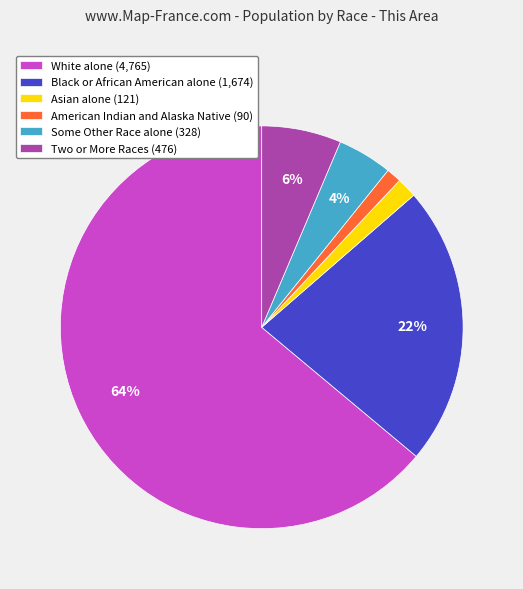

To the nearest percent, what percentage of the pie is American Indian and Alaska Native (90)?

1%